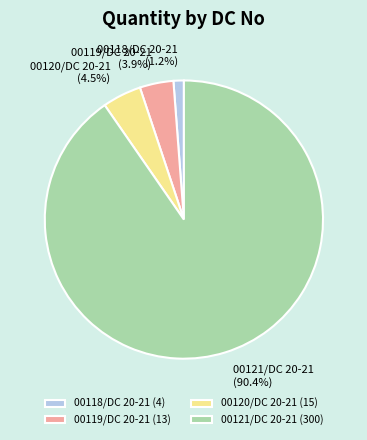

Rank the categories by value from highest to lowest.

00121/DC 20-21, 00120/DC 20-21, 00119/DC 20-21, 00118/DC 20-21